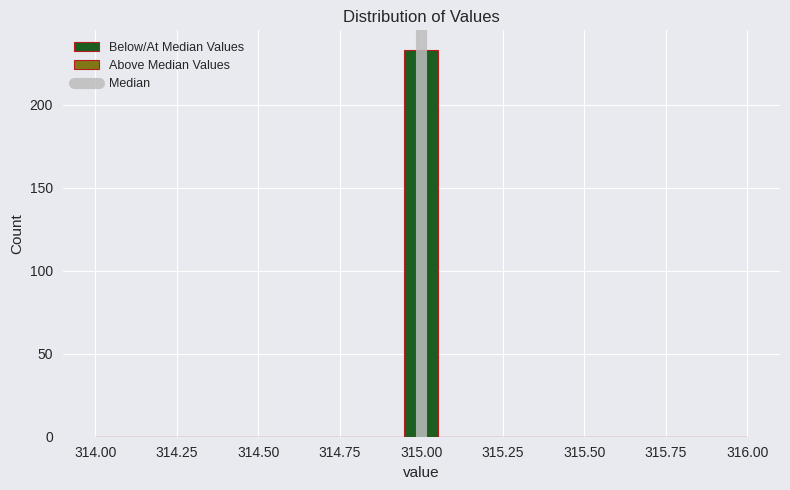

Around what value on the x-axis is the tallest bar? Give the approximate position of its centre, as read against the axis.

315.00